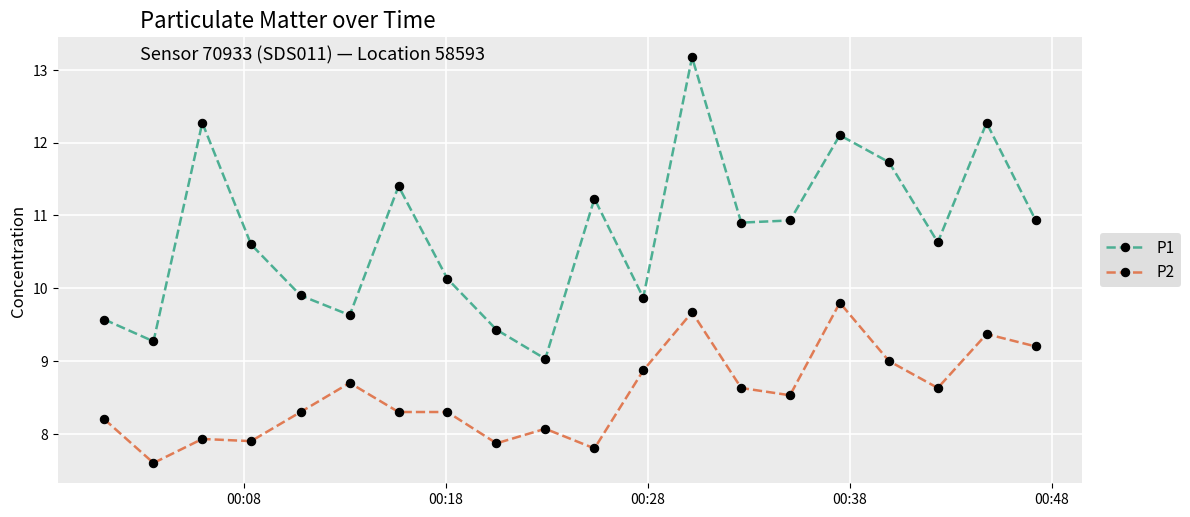

List the series in order of their overall mean, highest first.

P1, P2